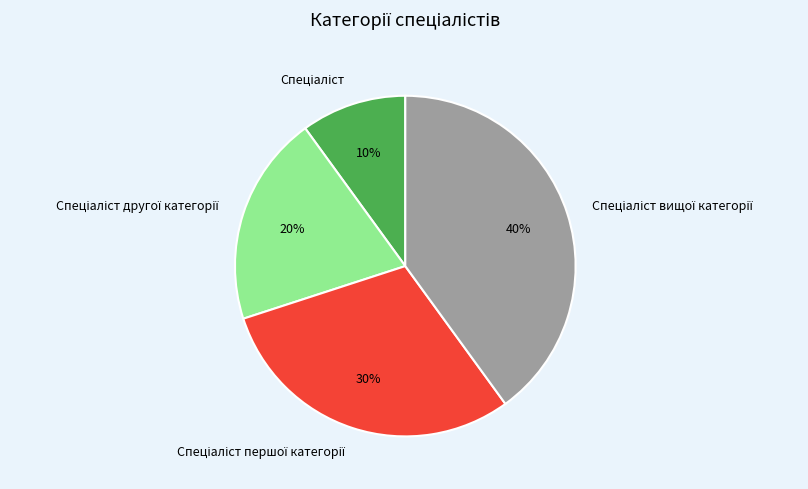

Is there a majority slice in this chart?

No